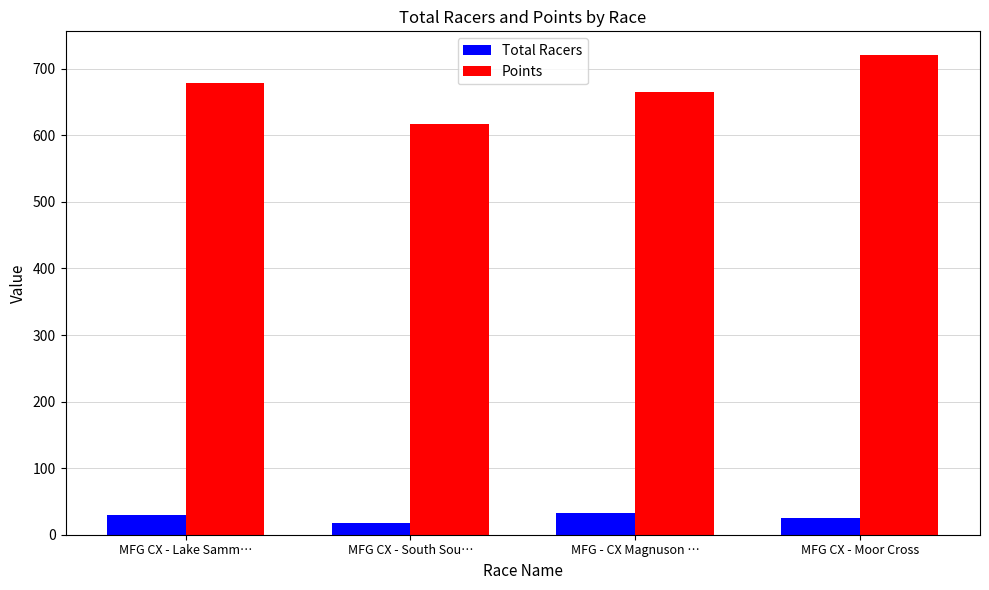

What position from the right is MFG CX - Lake Samm…?

4